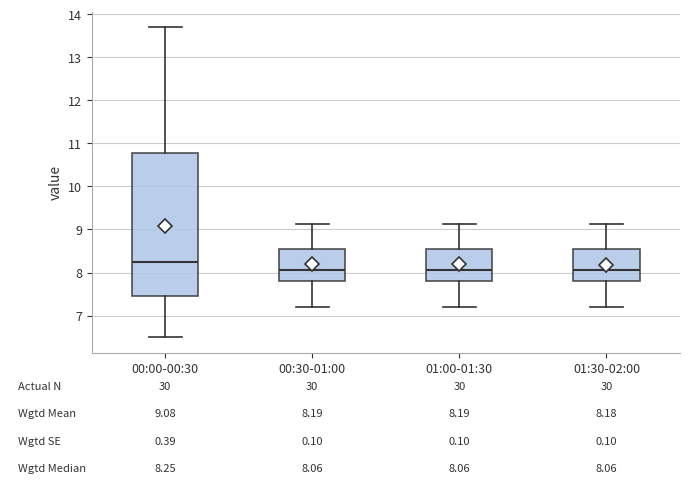

Which box's median line is the highest?

00:00-00:30